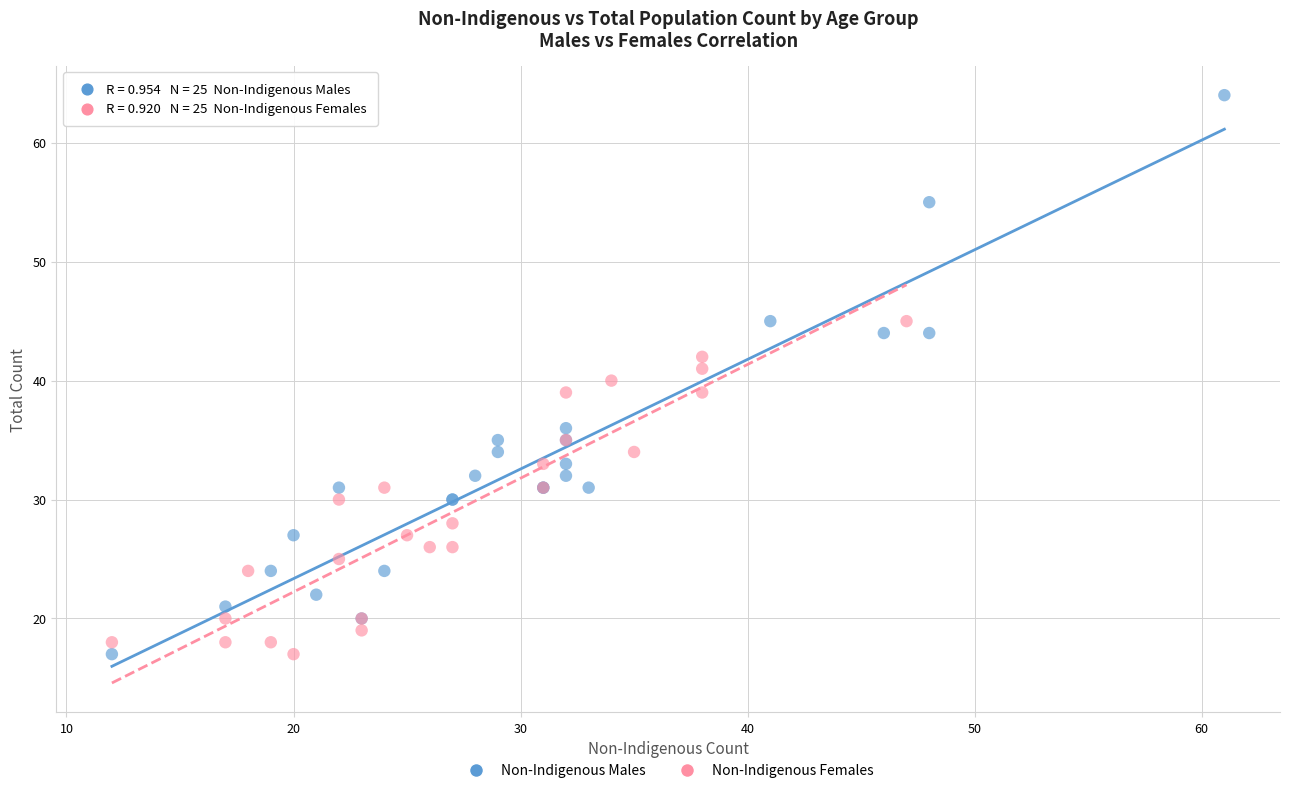

Which series reaches the maximum Y coordinate?

Non-Indigenous Males